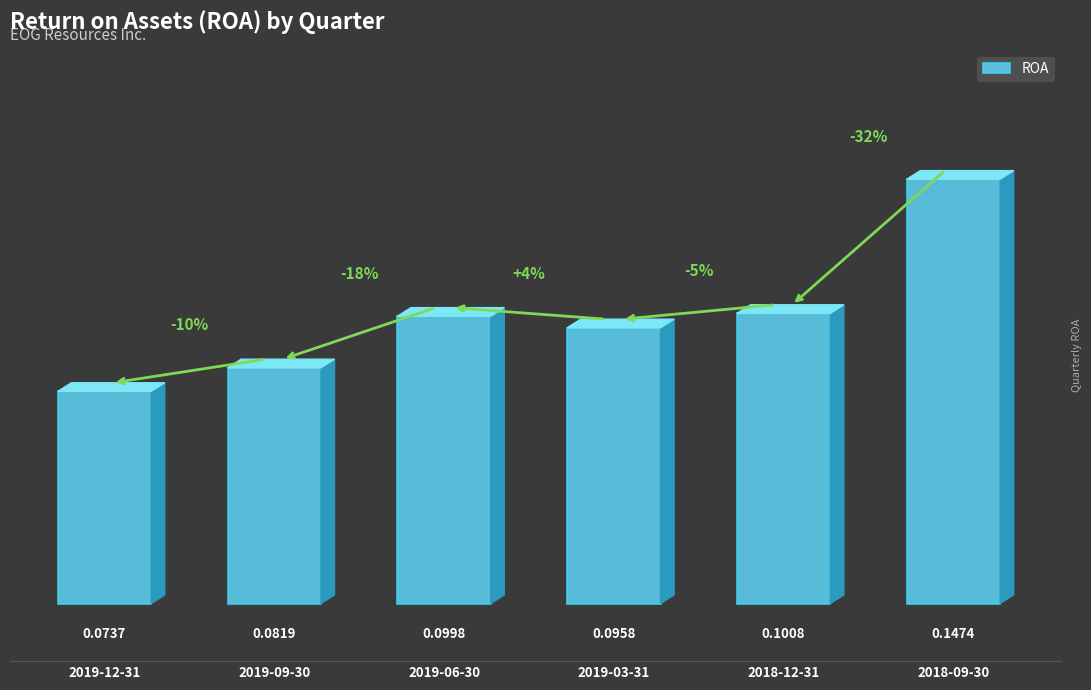

Rank the categories by value from lowest to highest.

2019-12-31, 2019-09-30, 2019-03-31, 2019-06-30, 2018-12-31, 2018-09-30